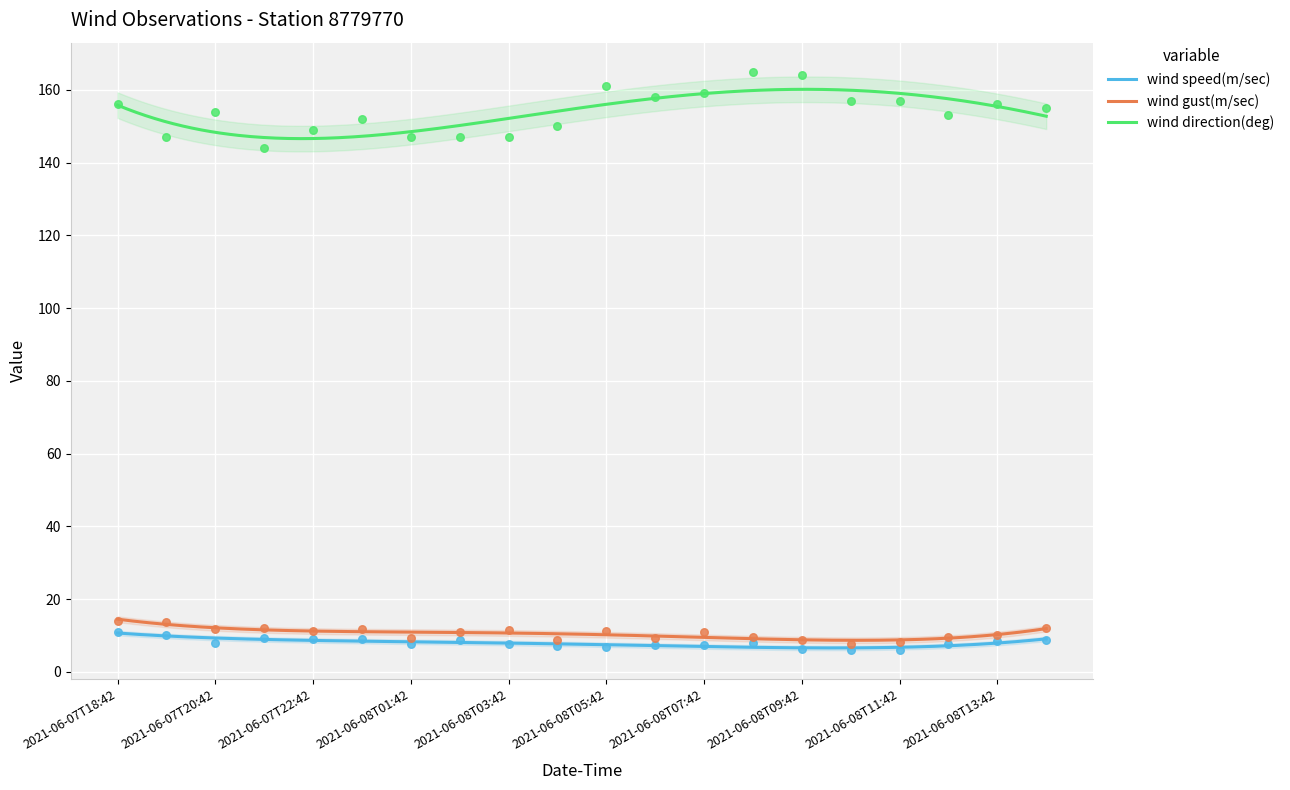

At which category is the sum across all series the highest?

2021-06-08T08:42